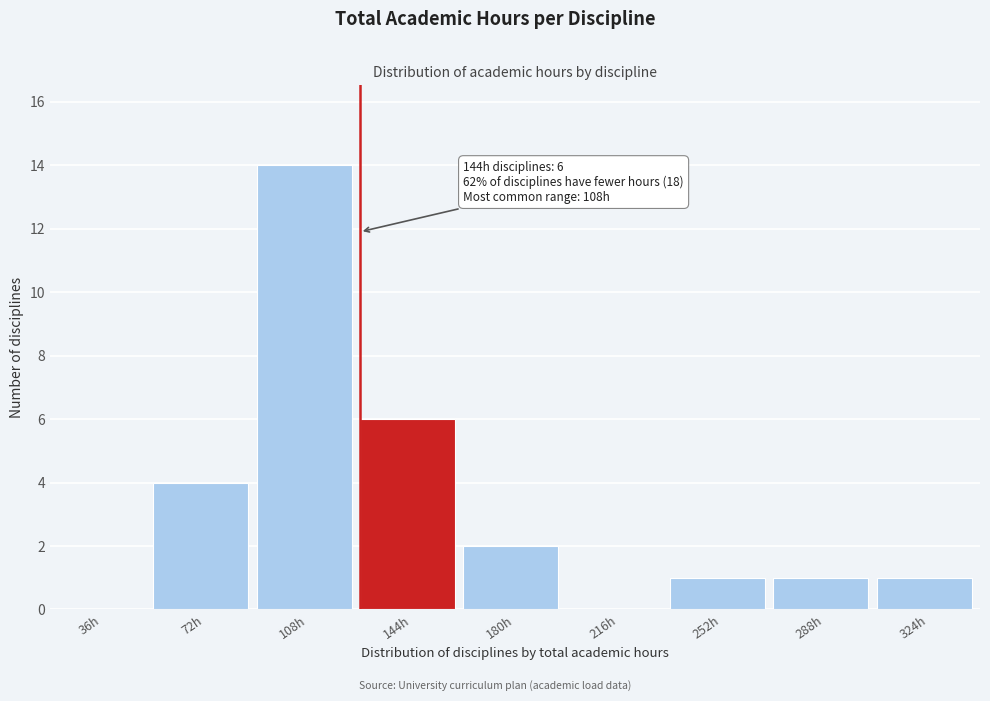

Reading left to right, transcribe all the data shown in this chart.

36h=0	72h=4	108h=14	144h=6	180h=2	216h=0	252h=1	288h=1	324h=1